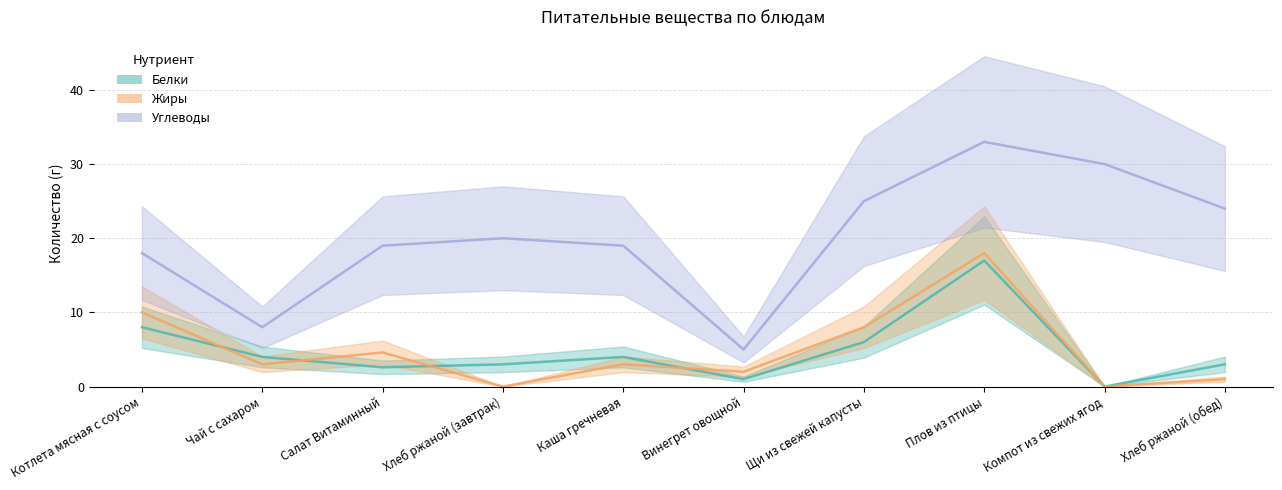

How many values in the Углеводы series are below 20?

5